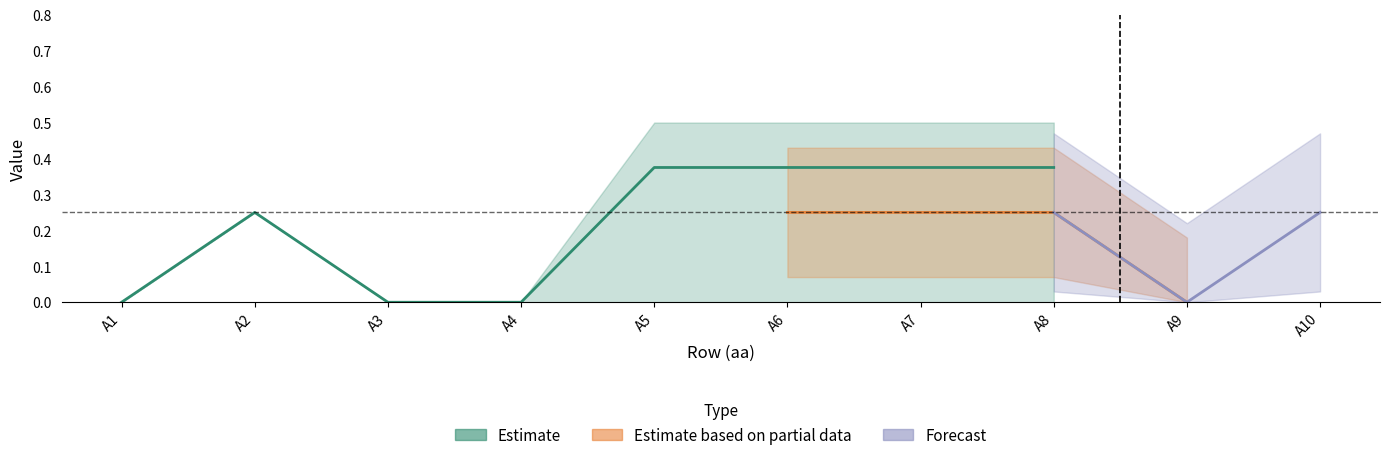

What is the approximate value of A6 at A10?

0.2